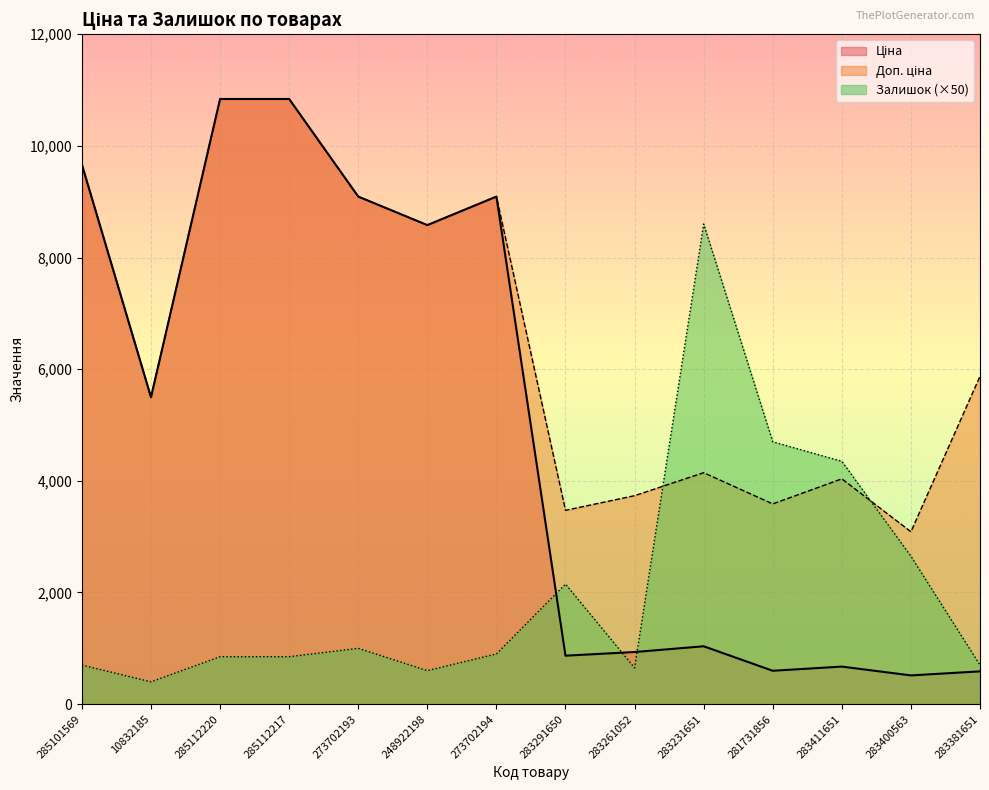

How many lines are shown in the chart?

3